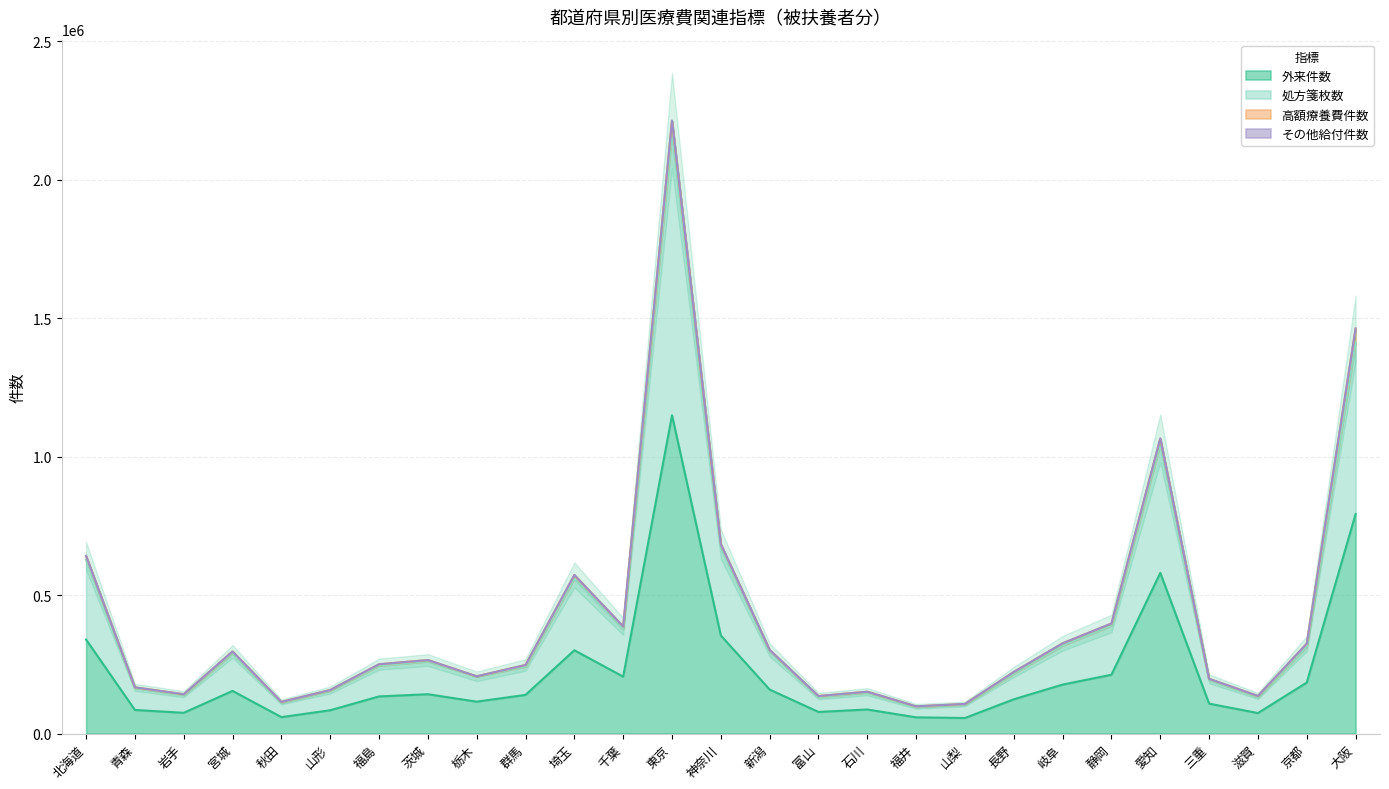

Which label corresponds to the largest value in the chart?

東京